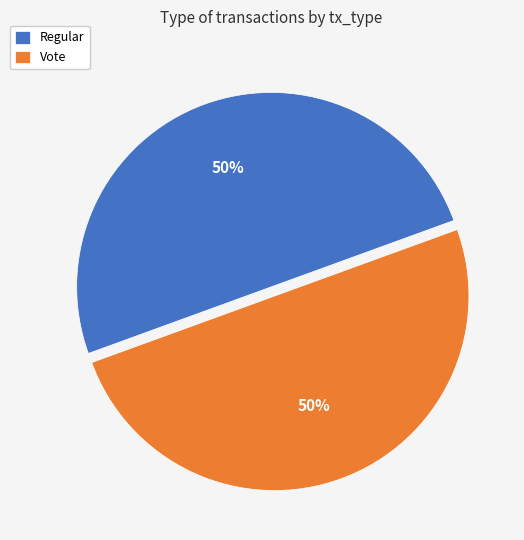

Is the sum of Vote and Regular greater than half?

Yes